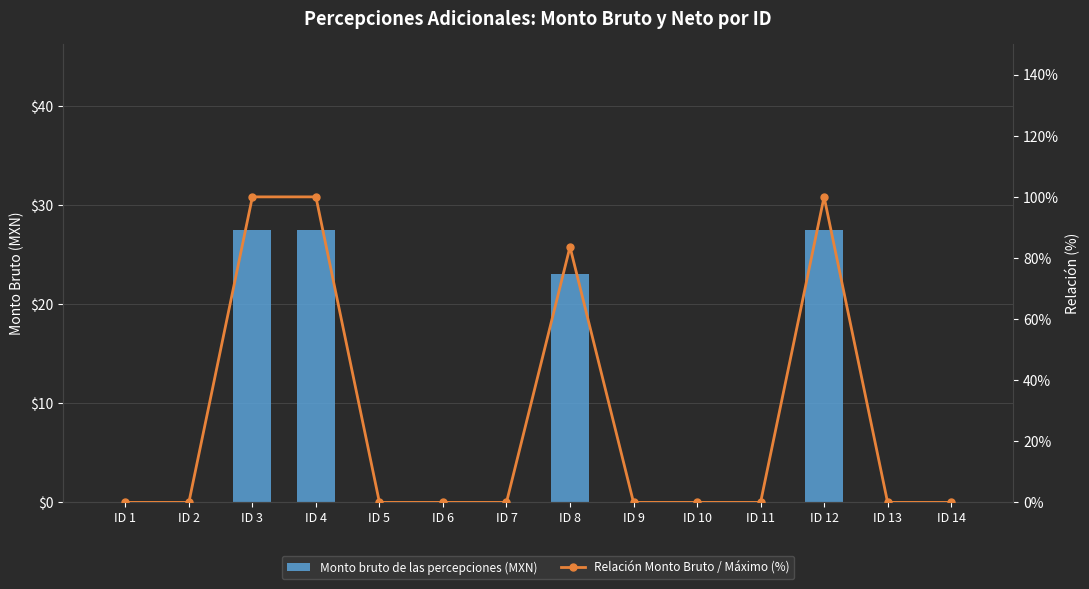

Which series has the widest spread of values?

Relación Monto Bruto / Máximo (%)